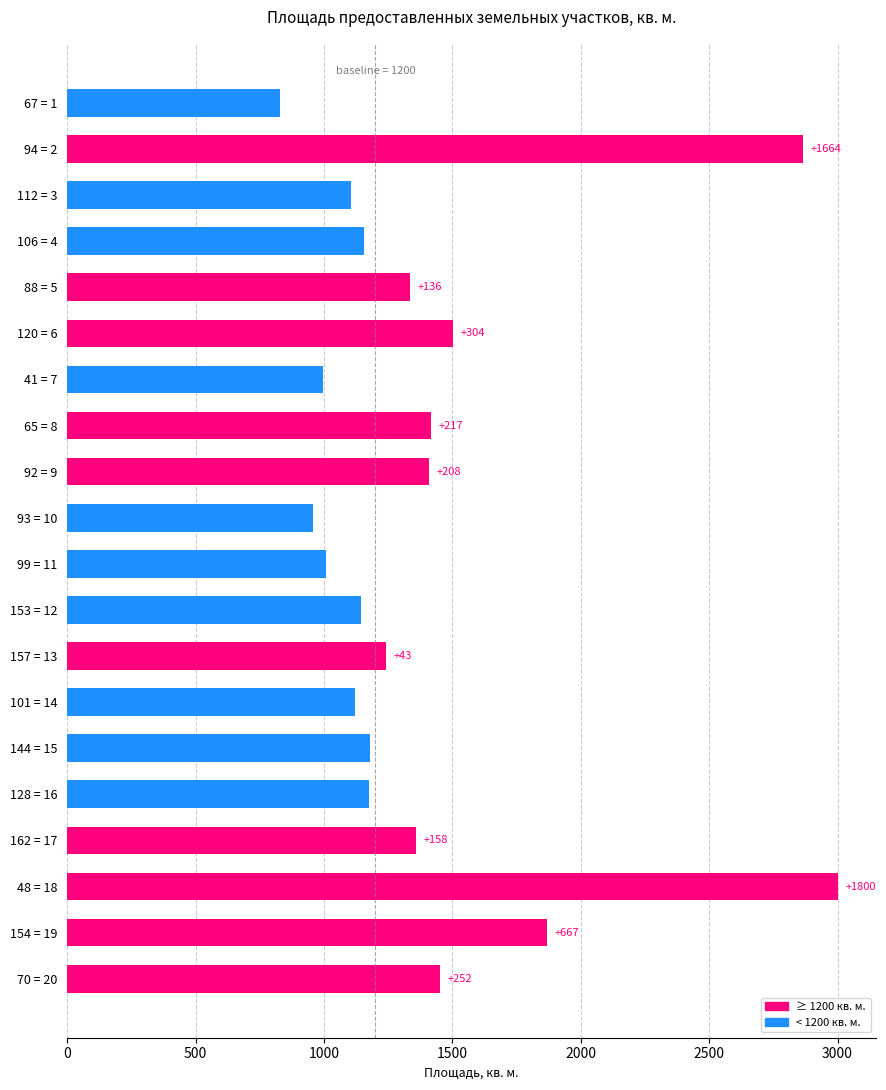

How many bars are there in total?

20